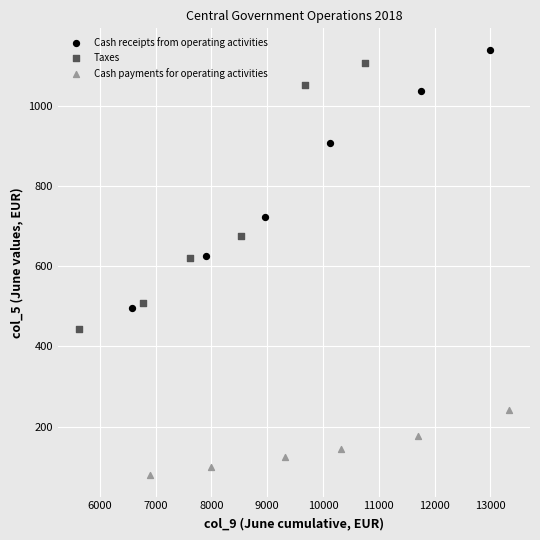

What are all the series names shown in the legend?

Cash receipts from operating activities, Taxes, Cash payments for operating activities